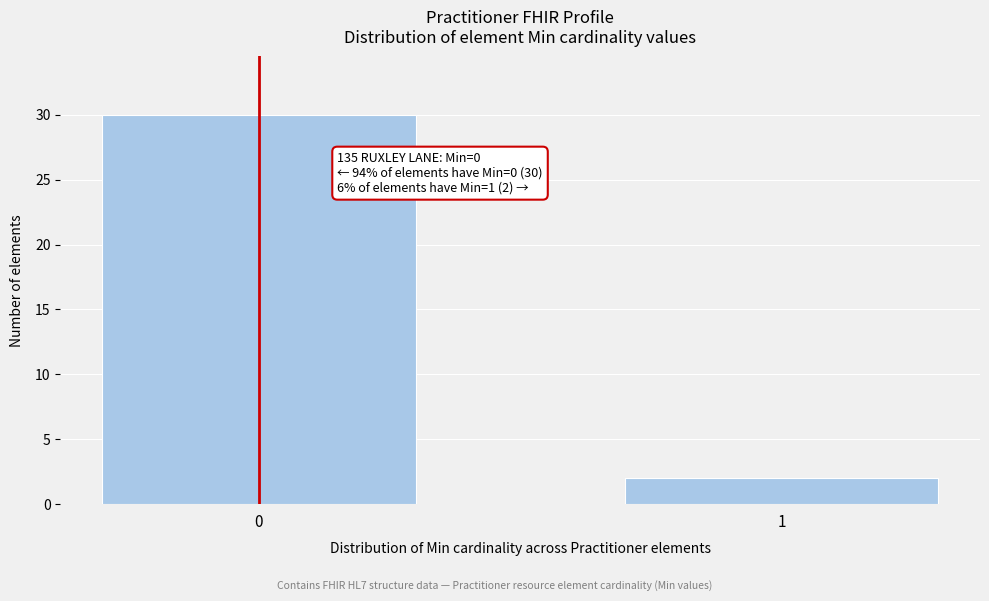

Reading right to left, list all the values displayed in this chart.

1=2	0=30